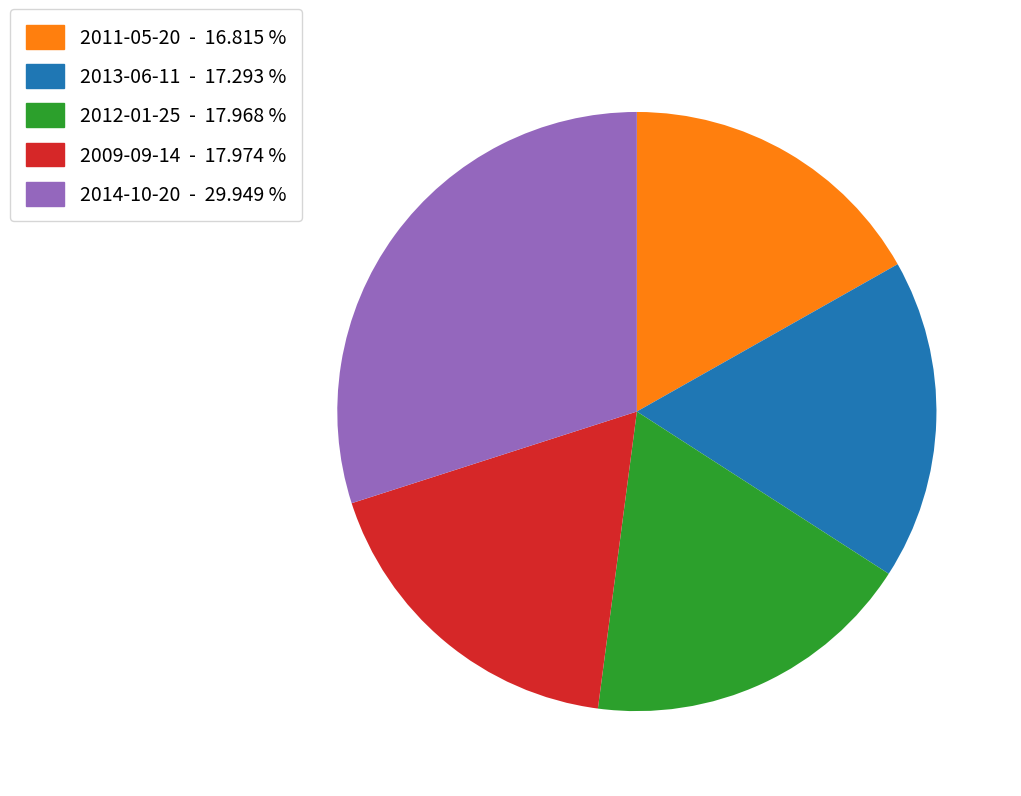

Count the number of slices in the pie.

5